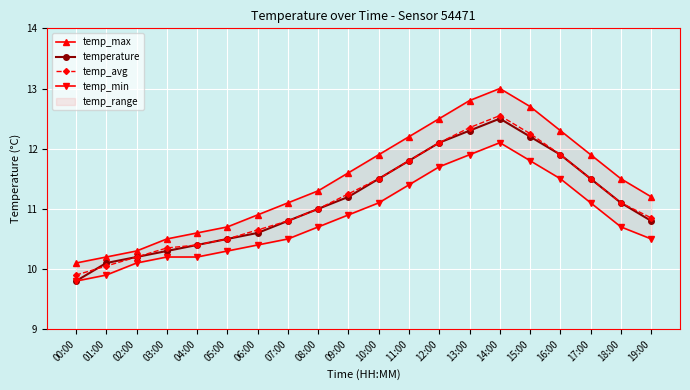

Where does the temp_min series first go above 10?

02:00